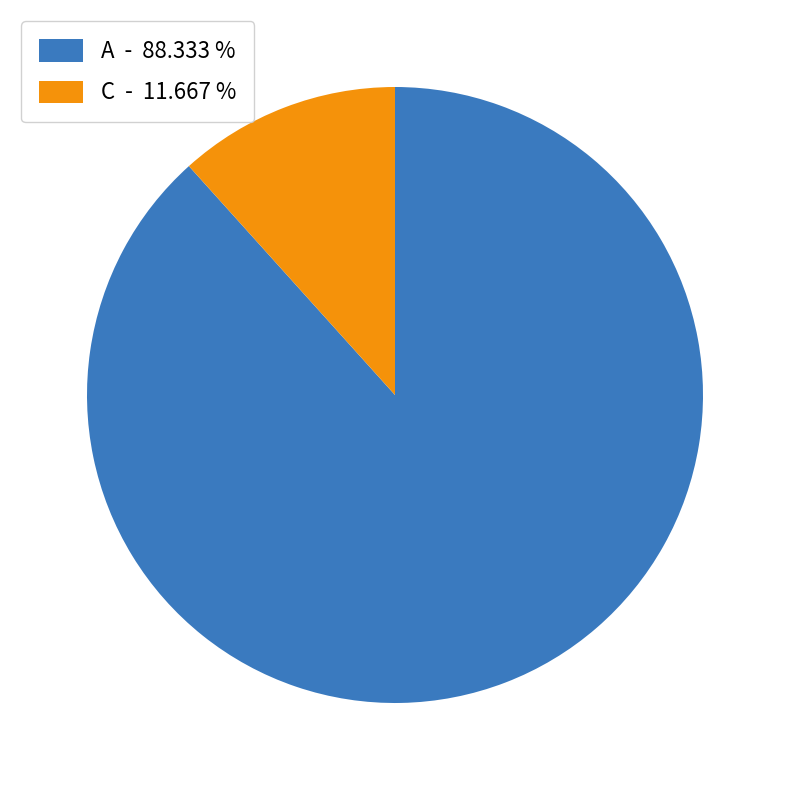

Is A the majority of the pie?

Yes